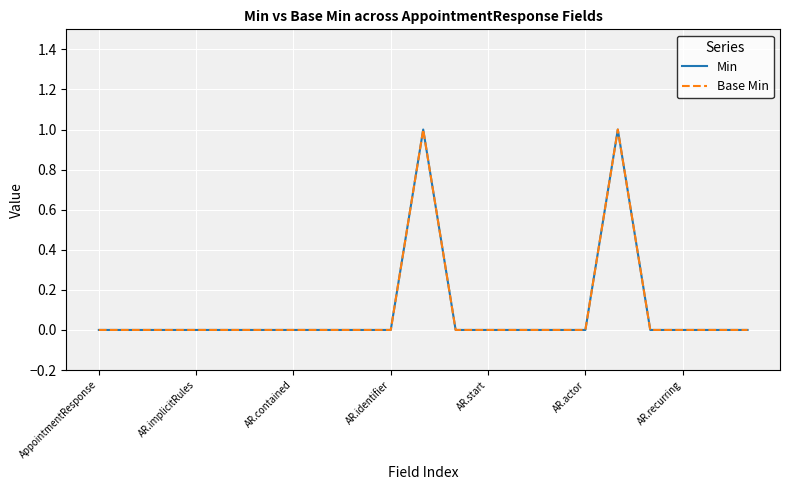

Does the chart display data point markers on the line(s)?

No